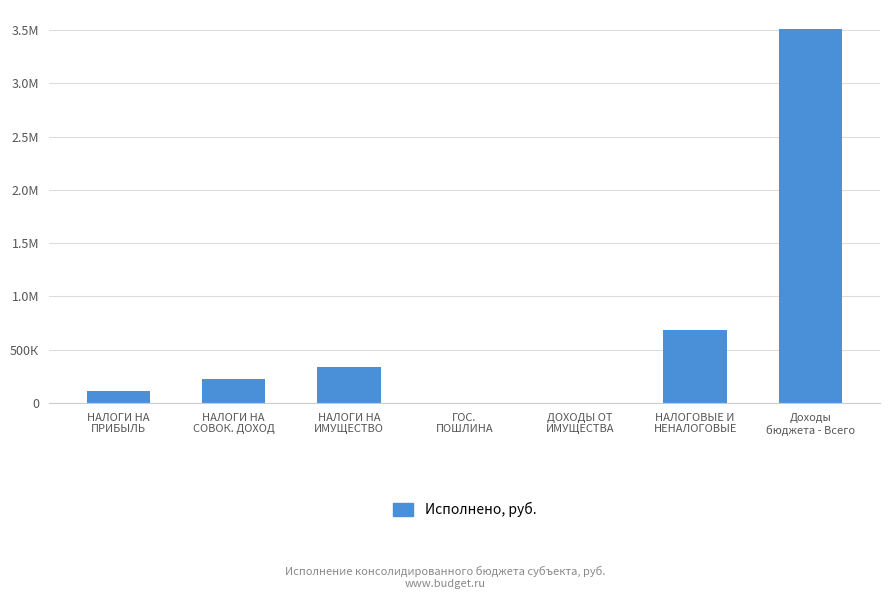

List the labels in order of value, largest first.

Доходы
бюджета - Всего, НАЛОГОВЫЕ И
НЕНАЛОГОВЫЕ, НАЛОГИ НА
ИМУЩЕСТВО, НАЛОГИ НА
СОВОК. ДОХОД, НАЛОГИ НА
ПРИБЫЛЬ, ГОС.
ПОШЛИНА, ДОХОДЫ ОТ
ИМУЩЕСТВА